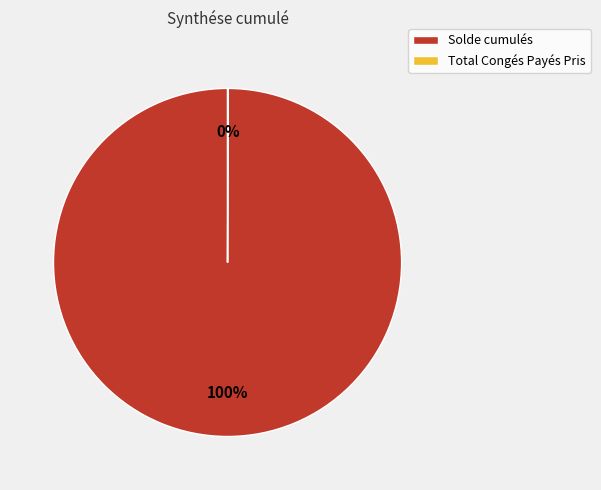

To the nearest percent, what is the difference between the largest and smallest slice percentages?

100%